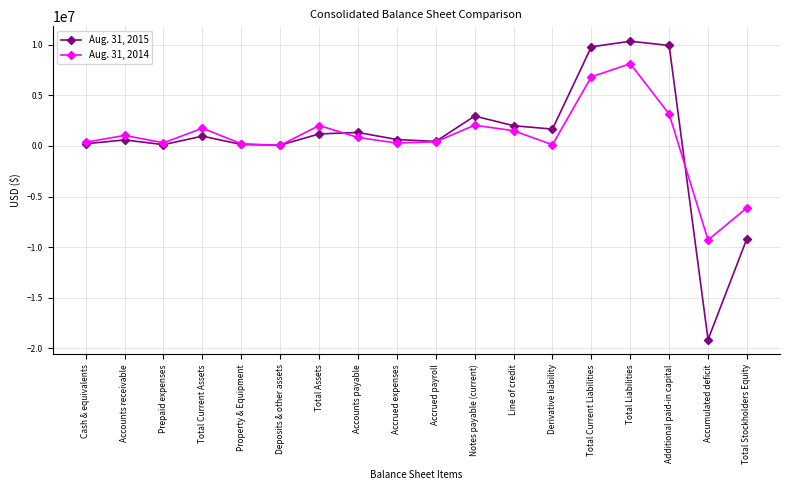

Is the value of Aug. 31, 2014 at Cash & equivalents greater than the value of Aug. 31, 2015 at Derivative liability?

No